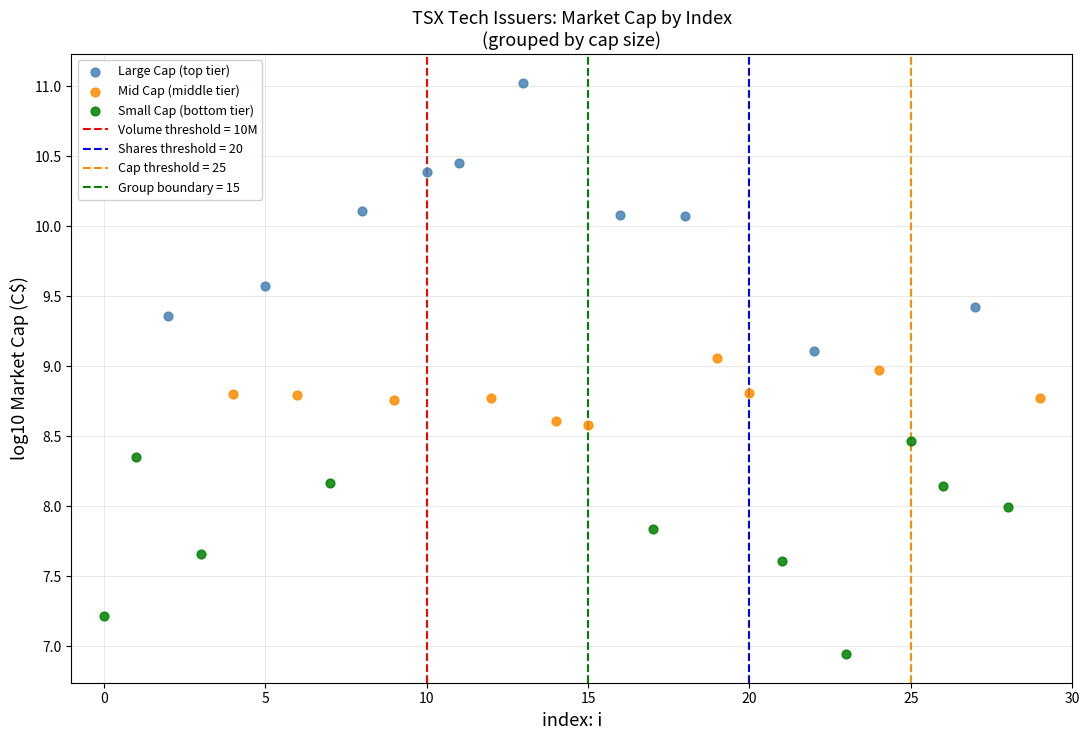

Which series contains the lowest Y value?

Small Cap (bottom tier)